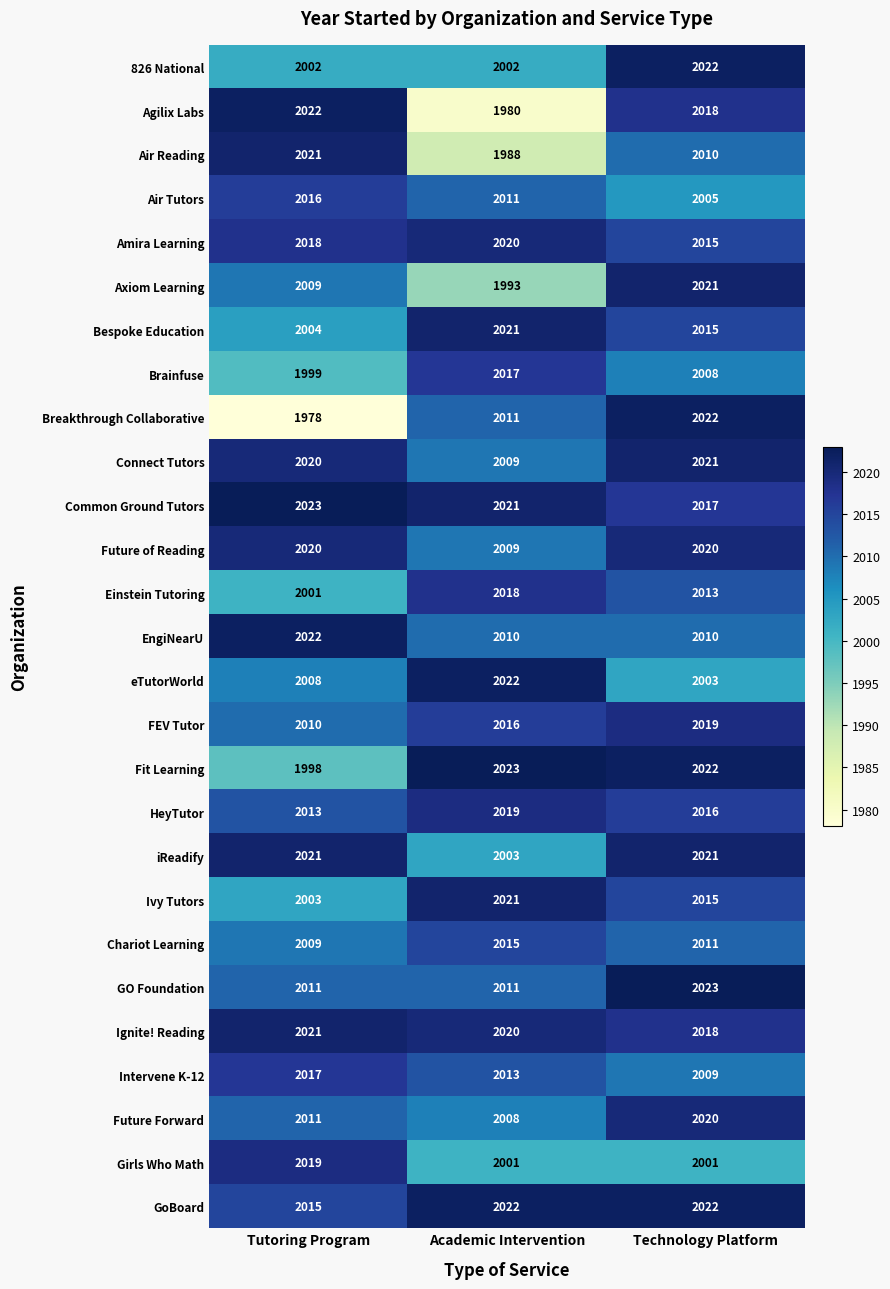

How many series are shown in this chart?

27